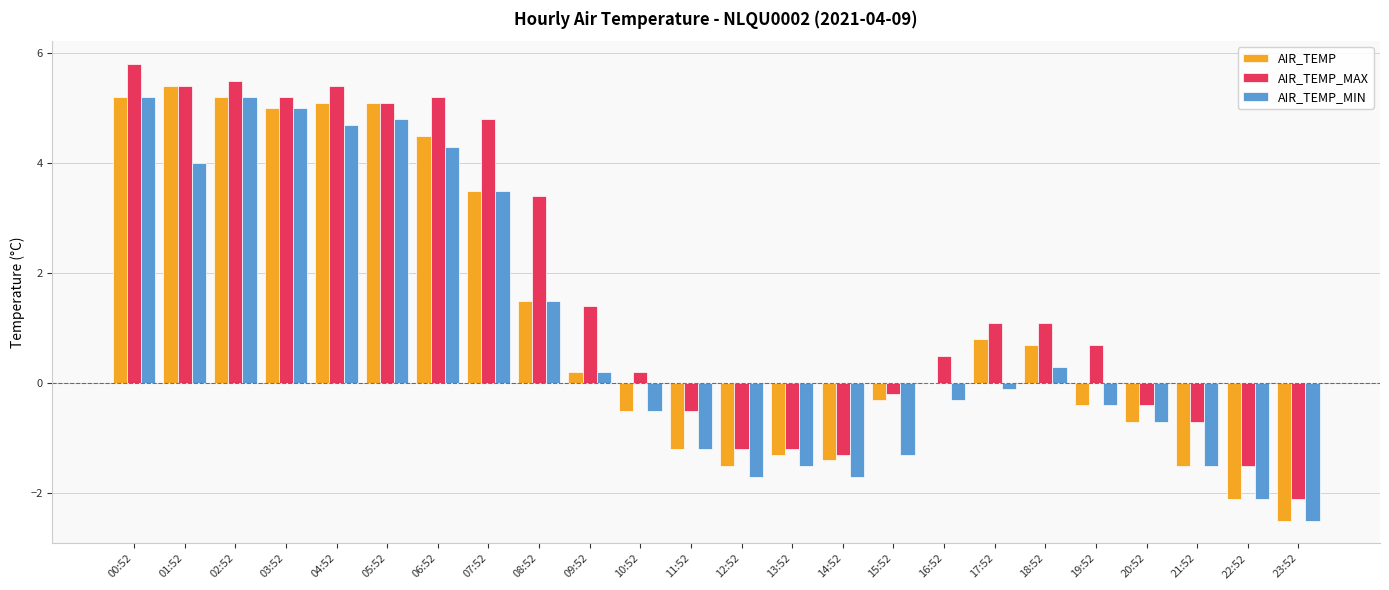

How many series are shown in this chart?

3